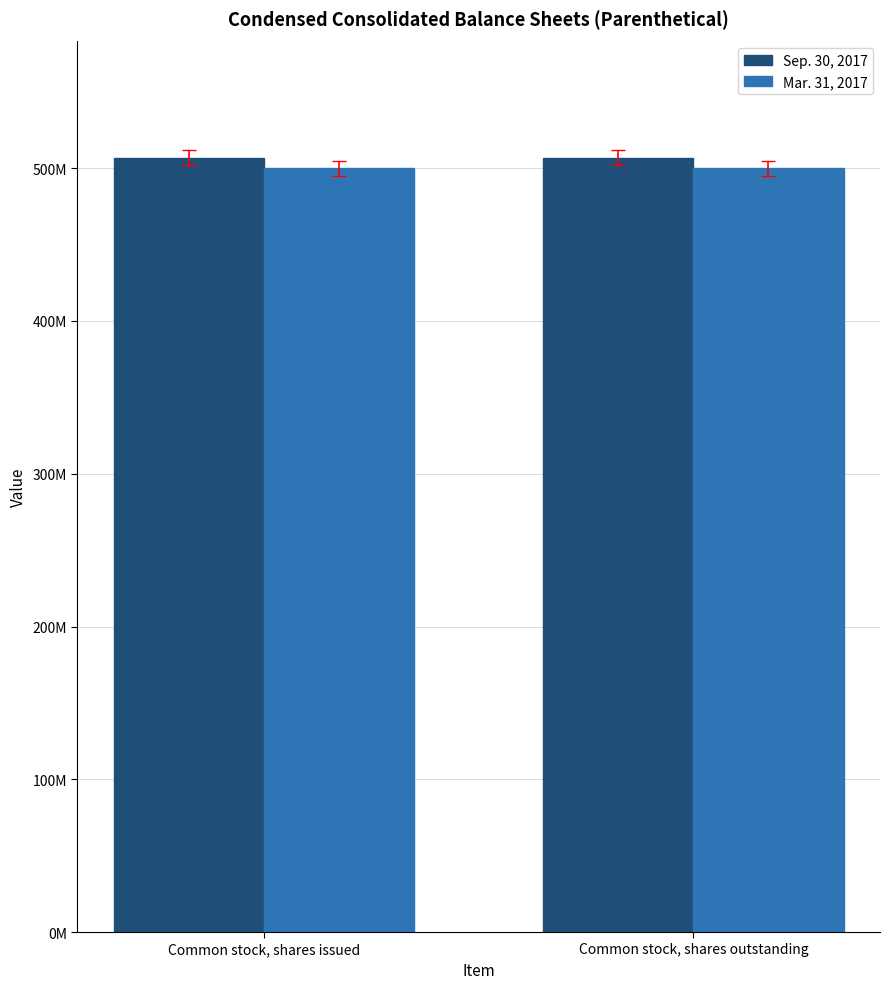

What is the maximum value shown in the chart?

506920000